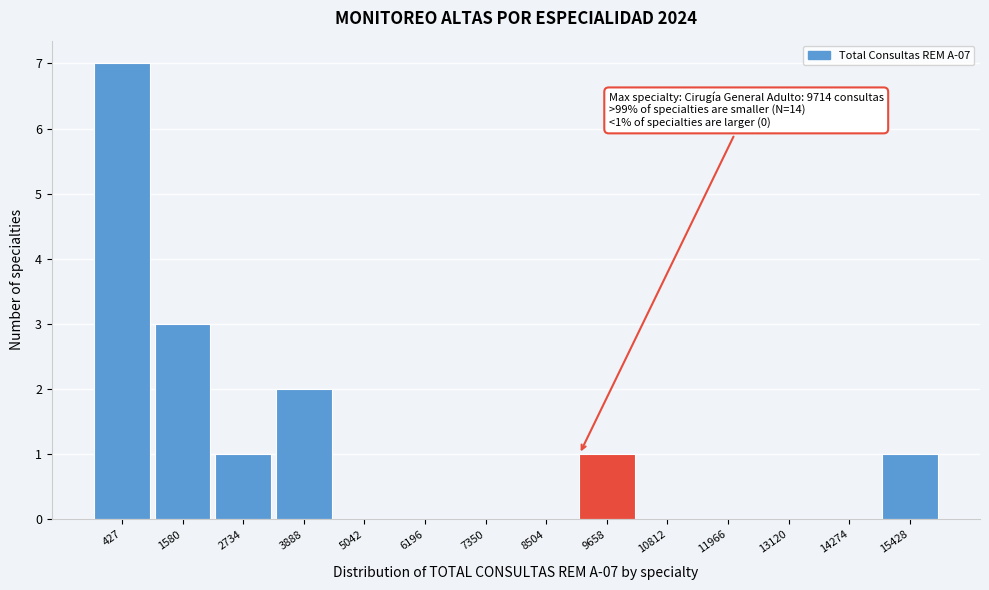

Reading left to right, extract all data points from this chart.

427=7	1580=3	2734=1	3888=2	5042=0	6196=0	7350=0	8504=0	9658=1	10812=0	11966=0	13120=0	14274=0	15428=1